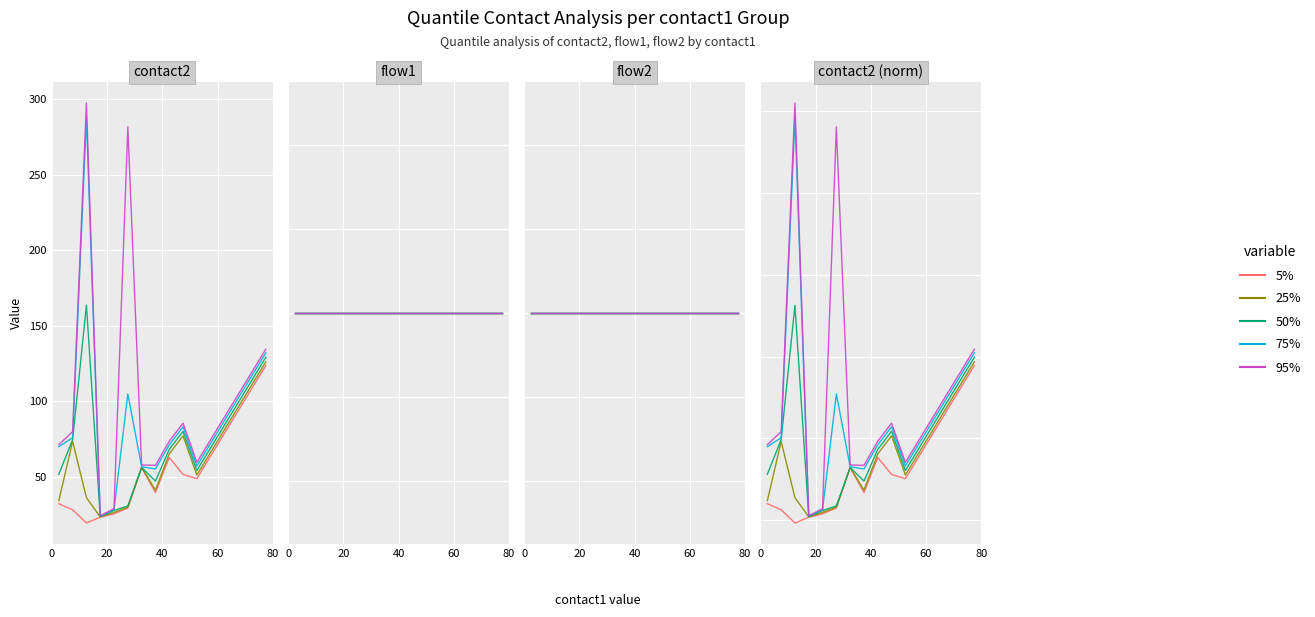

How many interior local peaks does the 50% series have?

3